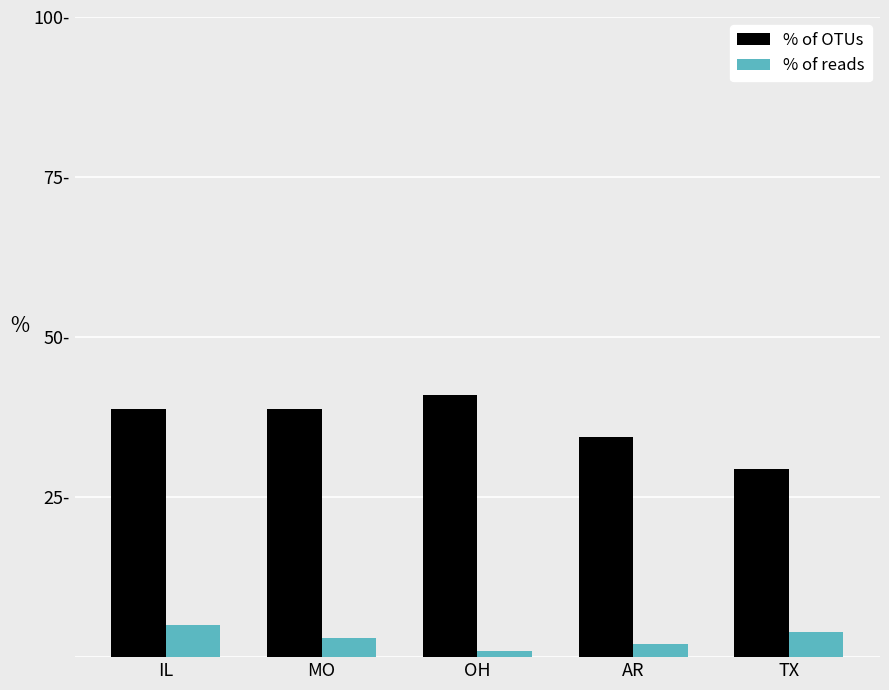

Between AR and TX, which is larger?

AR